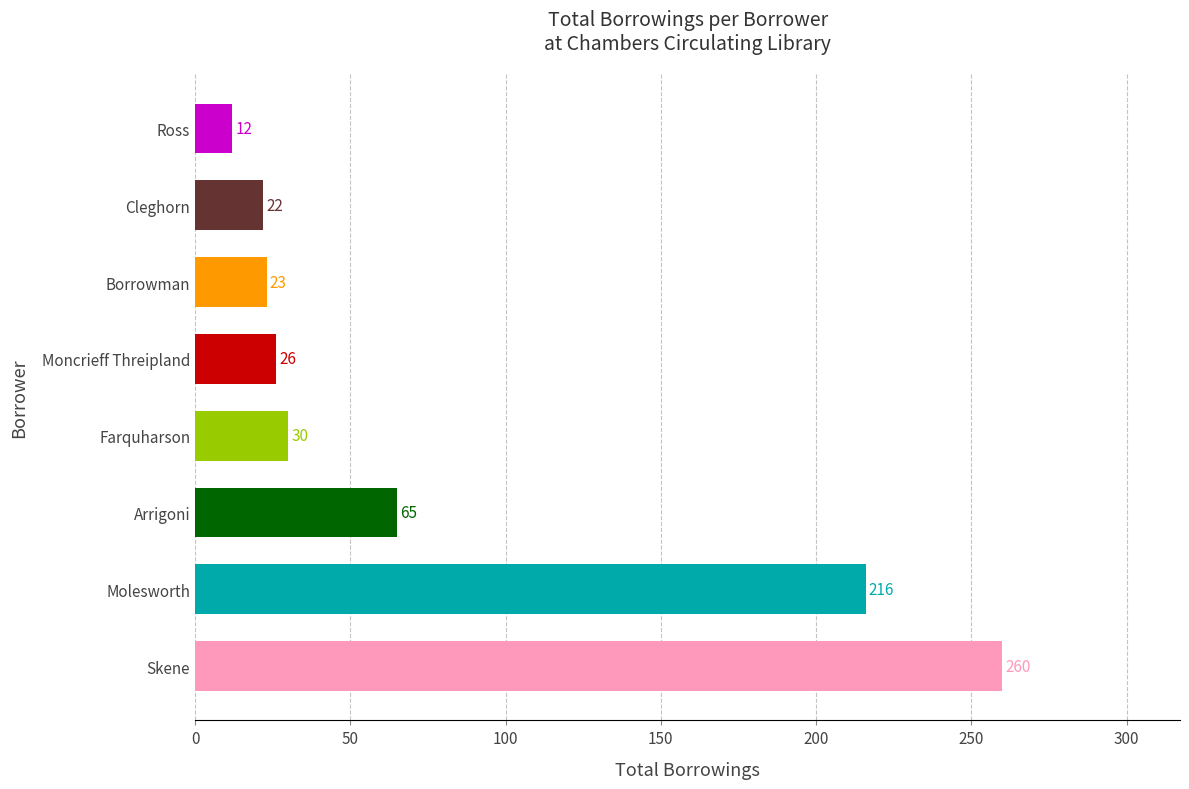

What is the maximum value shown in the chart?

260